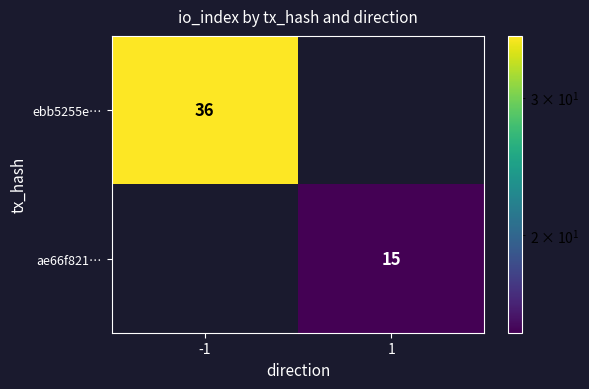

Is it true that ebb5255e… equals 36 at -1?

True